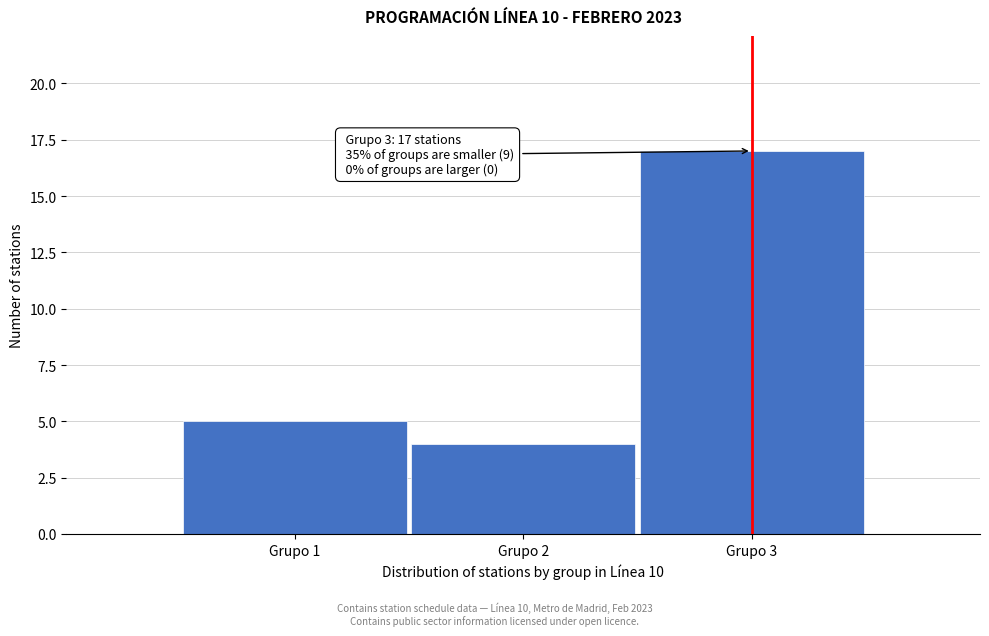

Reading left to right, what are all the values shown in this chart?

5	4	17